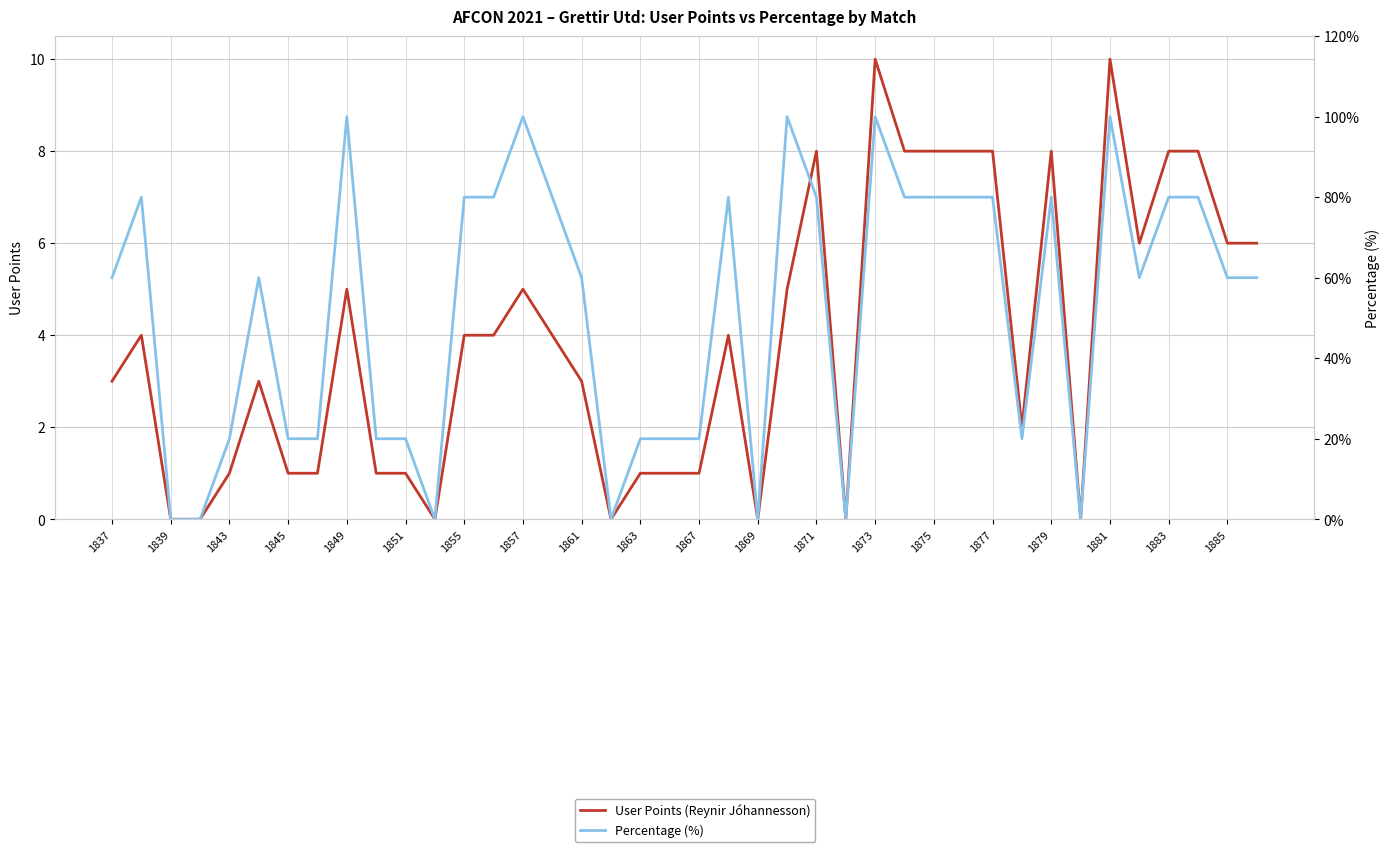

True or false: Percentage (%) and User Points (Reynir Jóhannesson) intersect in this chart.

False